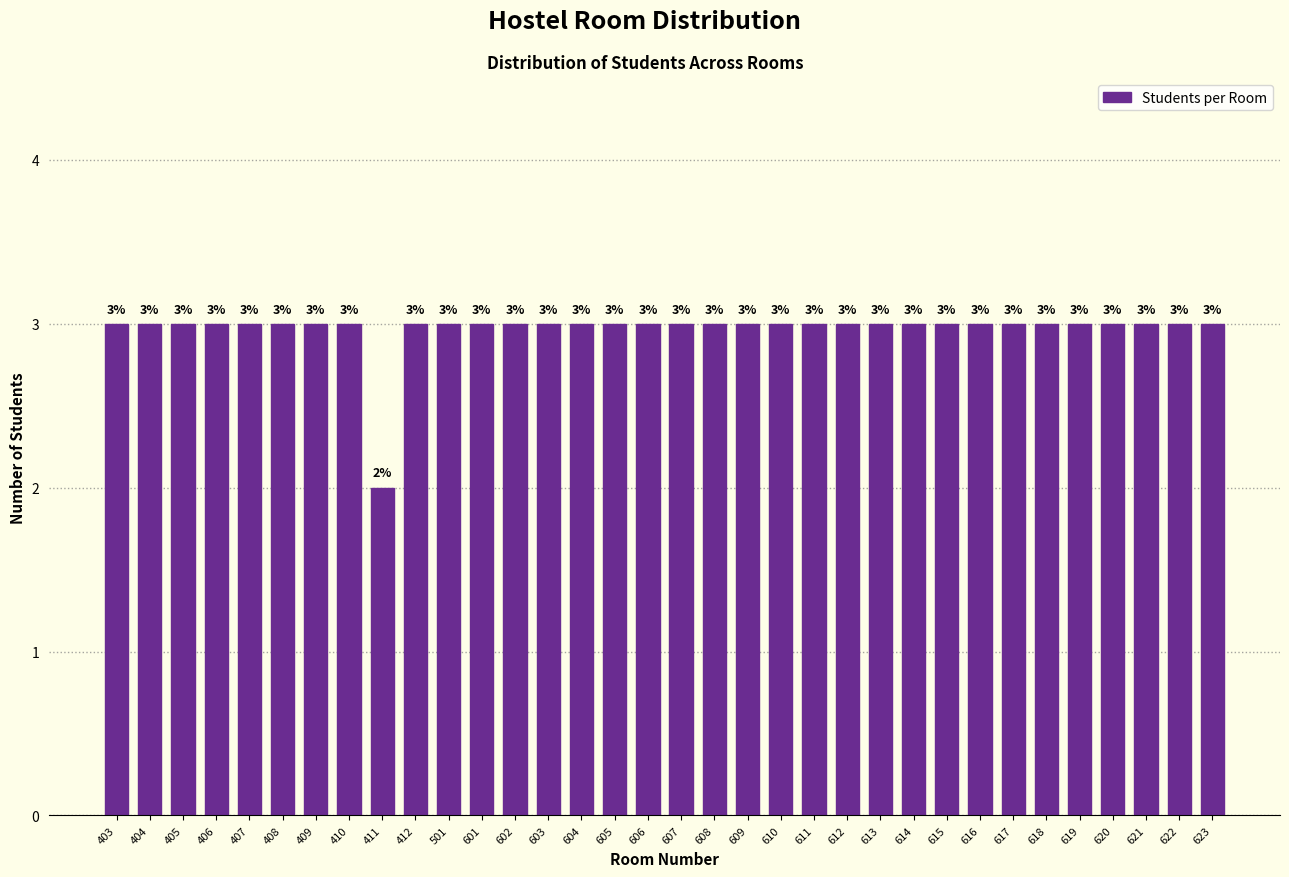

Reading left to right, list all the values displayed in this chart.

403=3	404=3	405=3	406=3	407=3	408=3	409=3	410=3	411=2	412=3	501=3	601=3	602=3	603=3	604=3	605=3	606=3	607=3	608=3	609=3	610=3	611=3	612=3	613=3	614=3	615=3	616=3	617=3	618=3	619=3	620=3	621=3	622=3	623=3